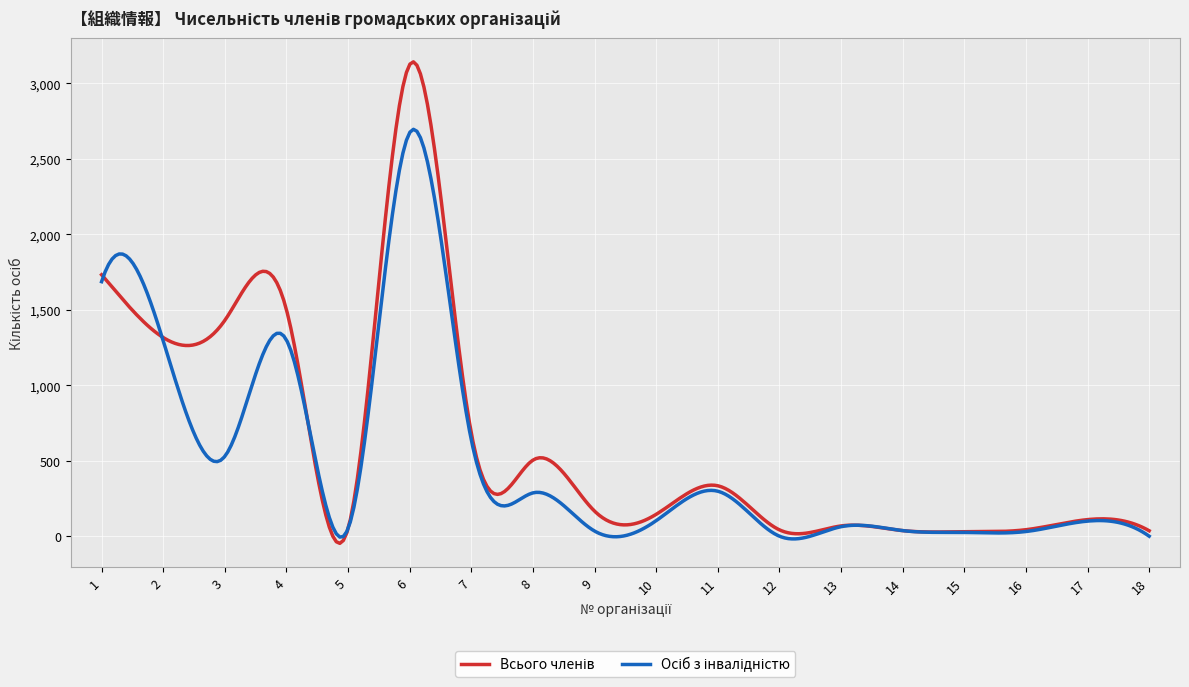

What is the greatest value displayed?

3142.3